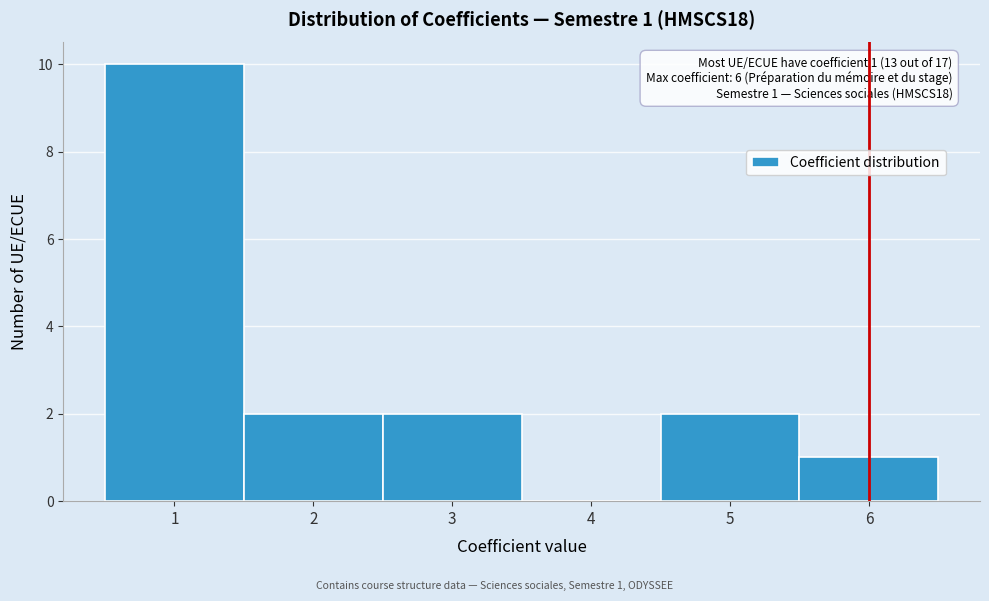

Which range on the x-axis has the tallest bar?

0.5 to 1.5